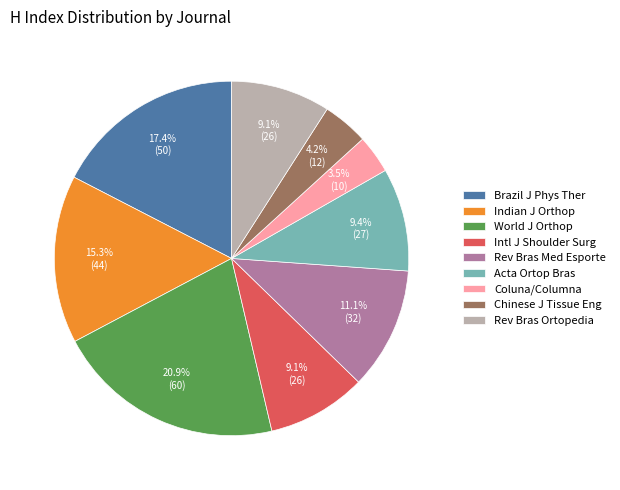

Does Acta Ortop Bras represent more than half of the total?

No